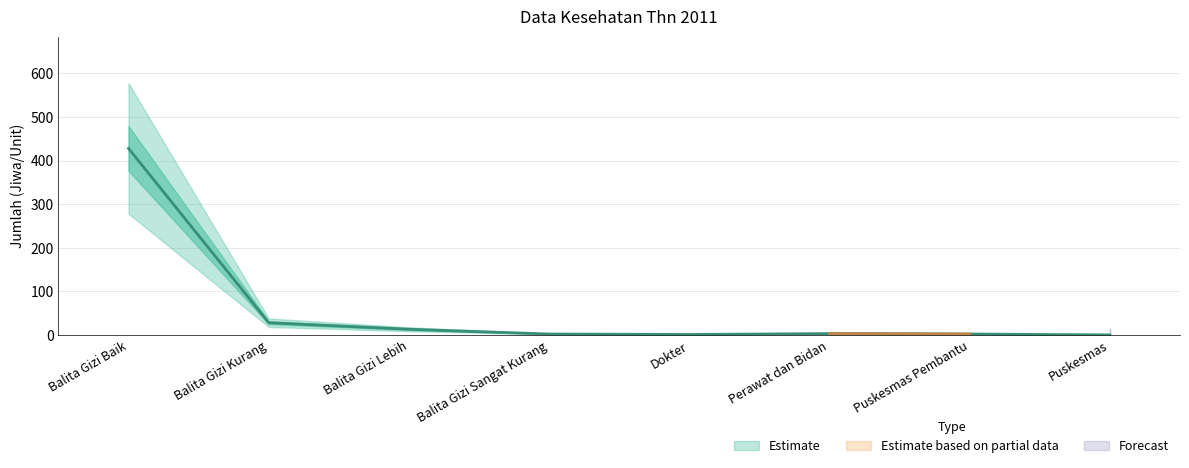

Reading right to left, what are all the values shown in this chart?

Puskesmas=0	Puskesmas Pembantu=2	Perawat dan Bidan=3	Dokter=1	Balita Gizi Sangat Kurang=2	Balita Gizi Lebih=13	Balita Gizi Kurang=28	Balita Gizi Baik=428